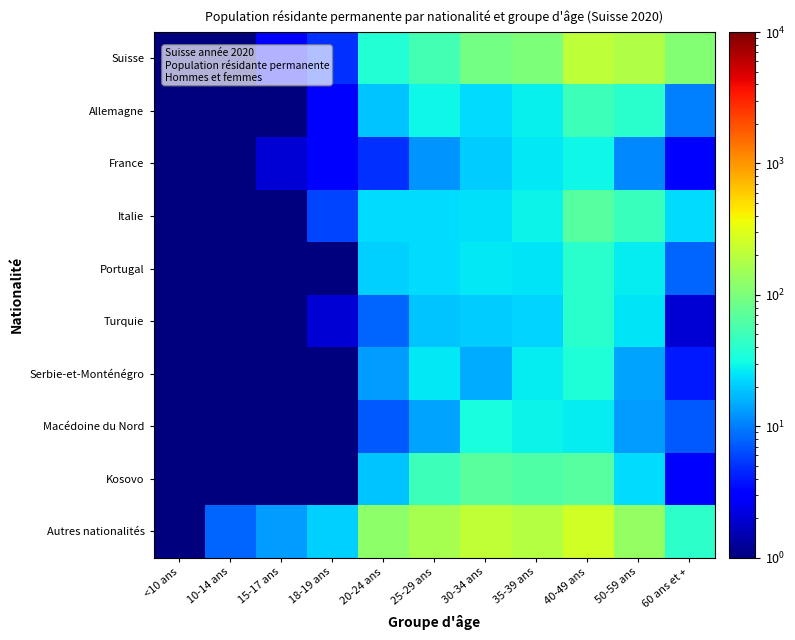

Reading left to right, transcribe all the data shown in this chart.

Suisse: <10 ans=0.5	10-14 ans=1.0	15-17 ans=3.0	18-19 ans=5.0	20-24 ans=37.0	25-29 ans=53.0	30-34 ans=91.0	35-39 ans=100.0	40-49 ans=212.0	50-59 ans=179.0	60 ans et +=111.0
Allemagne: <10 ans=0.5	10-14 ans=1.0	15-17 ans=0.5	18-19 ans=3.0	20-24 ans=19.0	25-29 ans=30.0	30-34 ans=23.0	35-39 ans=28.0	40-49 ans=49.0	50-59 ans=40.0	60 ans et +=10.0
France: <10 ans=0.5	10-14 ans=1.0	15-17 ans=2.0	18-19 ans=3.0	20-24 ans=5.0	25-29 ans=12.0	30-34 ans=20.0	35-39 ans=26.0	40-49 ans=30.0	50-59 ans=11.0	60 ans et +=3.0
Italie: <10 ans=0.5	10-14 ans=1.0	15-17 ans=1.0	18-19 ans=6.0	20-24 ans=23.0	25-29 ans=23.0	30-34 ans=24.0	35-39 ans=29.0	40-49 ans=67.0	50-59 ans=48.0	60 ans et +=23.0
Portugal: <10 ans=0.5	10-14 ans=1.0	15-17 ans=0.5	18-19 ans=1.0	20-24 ans=21.0	25-29 ans=23.0	30-34 ans=26.0	35-39 ans=25.0	40-49 ans=40.0	50-59 ans=27.0	60 ans et +=8.0
Turquie: <10 ans=0.5	10-14 ans=1.0	15-17 ans=0.5	18-19 ans=2.0	20-24 ans=8.0	25-29 ans=19.0	30-34 ans=20.0	35-39 ans=22.0	40-49 ans=40.0	50-59 ans=25.0	60 ans et +=2.0
Serbie-et-Monténégro: <10 ans=0.5	10-14 ans=1.0	15-17 ans=0.5	18-19 ans=0.5	20-24 ans=13.0	25-29 ans=26.0	30-34 ans=15.0	35-39 ans=27.0	40-49 ans=36.0	50-59 ans=14.0	60 ans et +=4.0
Macédoine du Nord: <10 ans=0.5	10-14 ans=1.0	15-17 ans=0.5	18-19 ans=1.0	20-24 ans=7.0	25-29 ans=14.0	30-34 ans=33.0	35-39 ans=29.0	40-49 ans=27.0	50-59 ans=13.0	60 ans et +=7.0
Kosovo: <10 ans=0.5	10-14 ans=1.0	15-17 ans=1.0	18-19 ans=0.5	20-24 ans=19.0	25-29 ans=49.0	30-34 ans=68.0	35-39 ans=61.0	40-49 ans=66.0	50-59 ans=23.0	60 ans et +=3.0
Autres nationalités: <10 ans=0.5	10-14 ans=8.0	15-17 ans=13.0	18-19 ans=21.0	20-24 ans=123.0	25-29 ans=165.0	30-34 ans=213.0	35-39 ans=190.0	40-49 ans=262.0	50-59 ans=131.0	60 ans et +=41.0